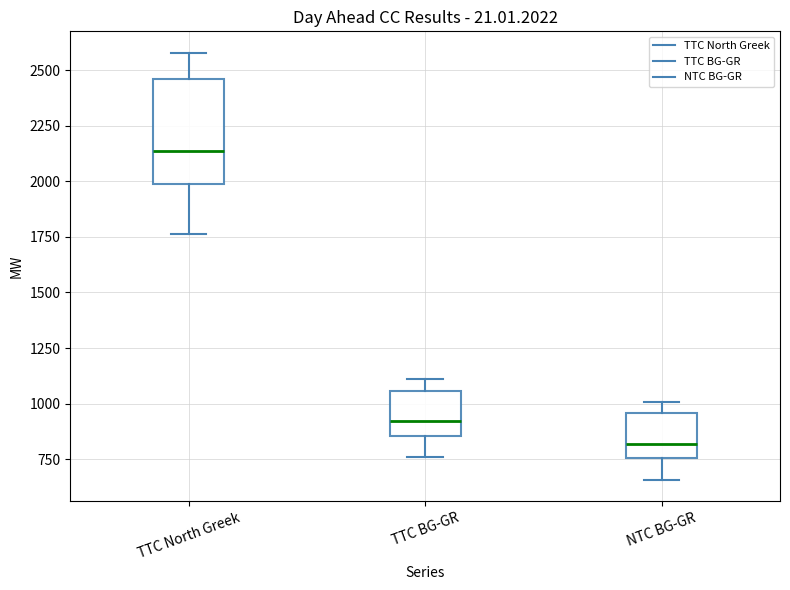

Which box has the highest median line?

TTC North Greek